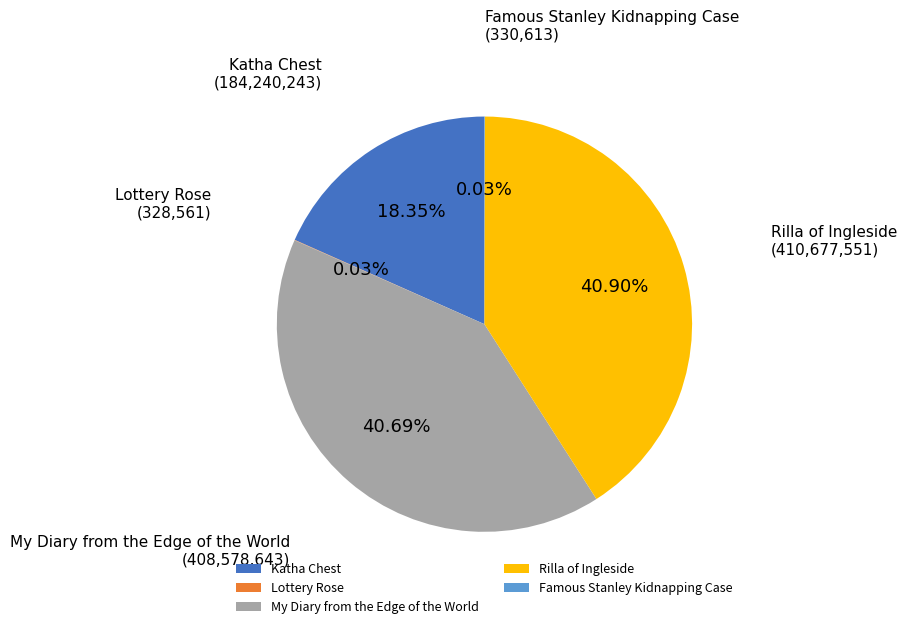

Is Katha Chest the majority of the pie?

No